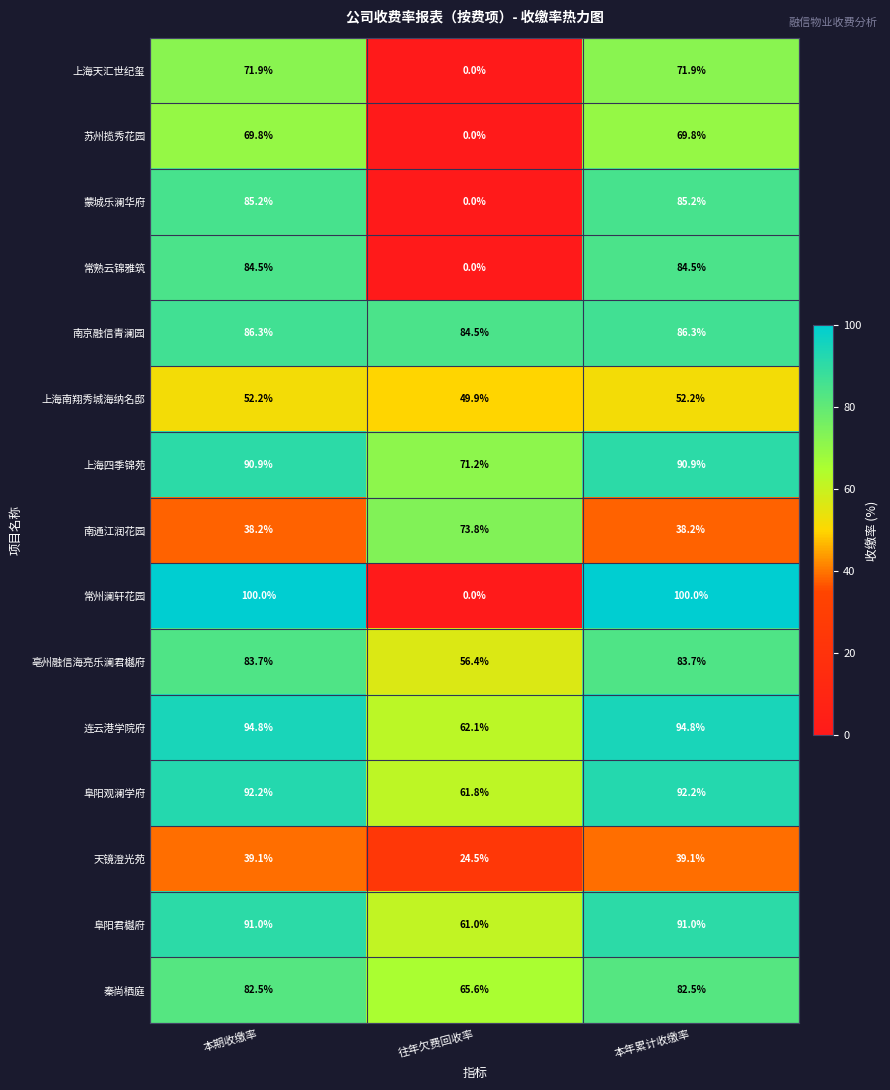

What is the minimum value for 上海四季锦苑?

71.2